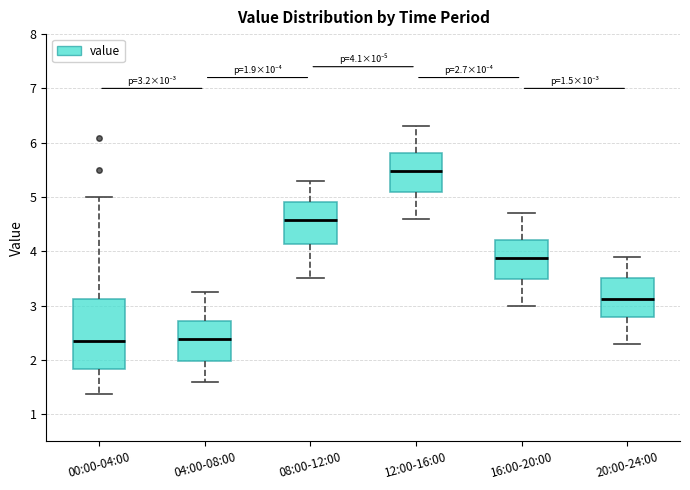

Which box is the tallest, from its lower edge to its upper edge?

00:00-04:00